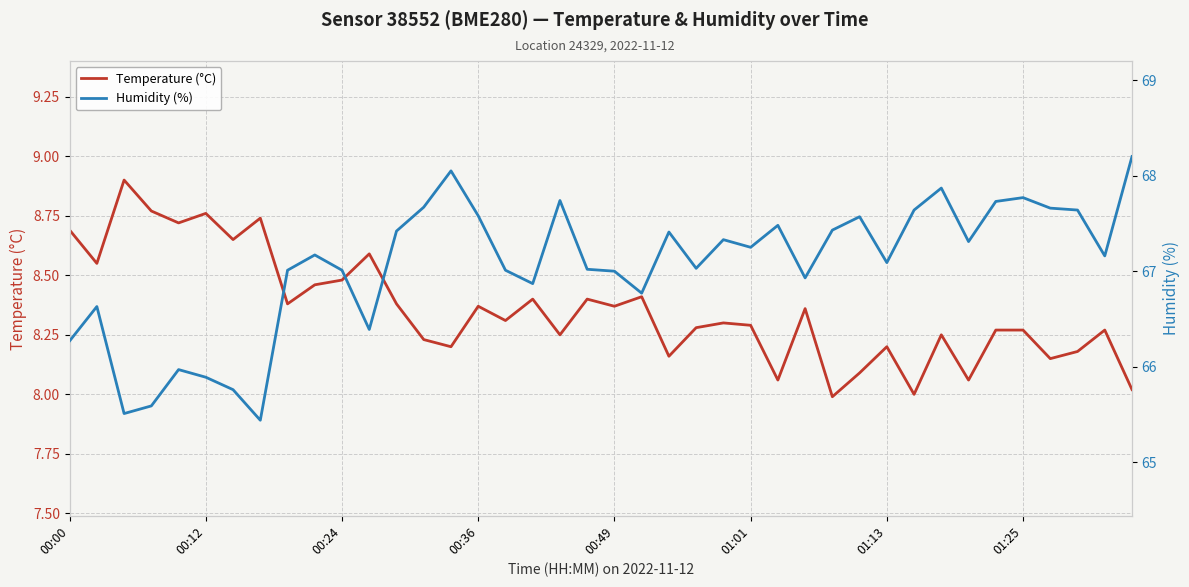

At 8, list the series in order from smallest to largest.

Temperature (°C), Humidity (%)